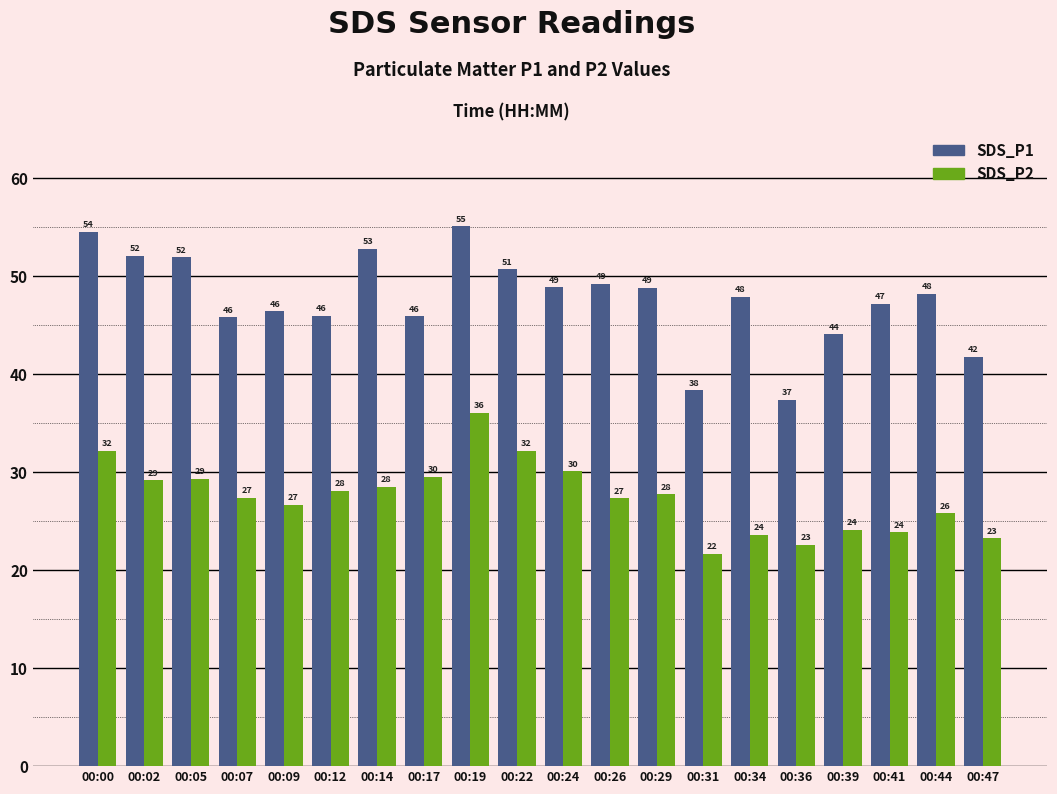

Rank the series at 00:44 from highest to lowest value.

SDS_P1, SDS_P2